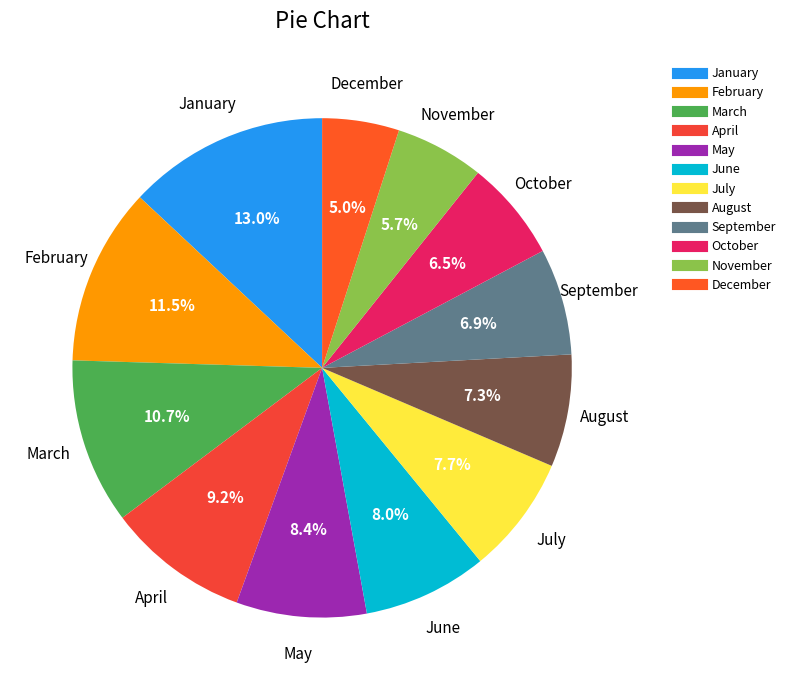

Between April and January, which is larger?

January